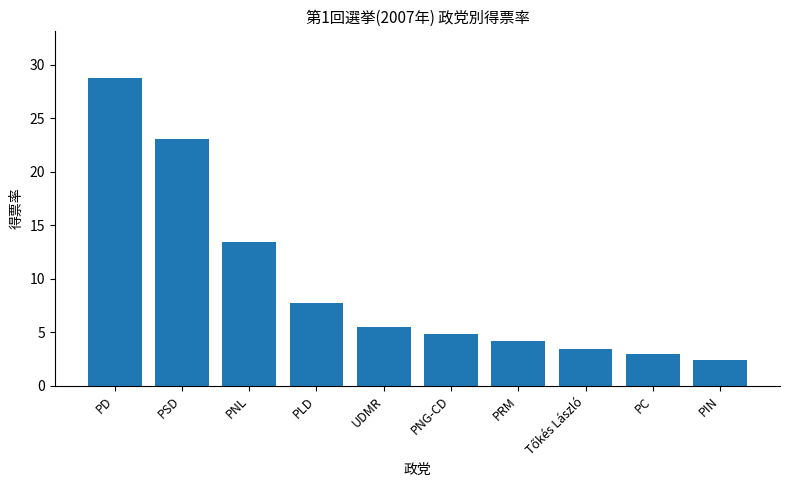

How many bars are there in total?

10